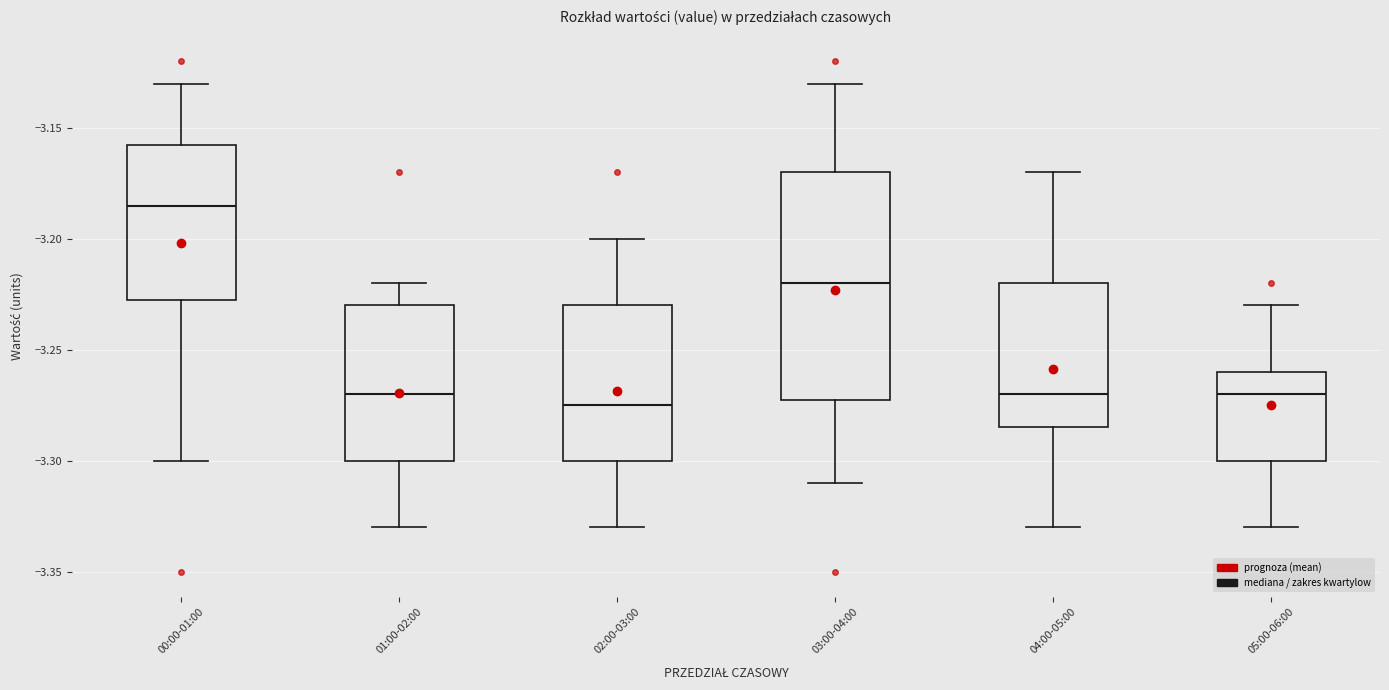

Reading left to right, transcribe this box plot: for each box, give where its median line is, the range the box spans, and where its two whiskers end, as read against the y-axis. The values are not printed on the chart, so give them approximately, as read against the axis.

00:00-01:00: median -3.185, box -3.225 to -3.155, whiskers -3.300 to -3.130
01:00-02:00: median -3.270, box -3.300 to -3.230, whiskers -3.330 to -3.220
02:00-03:00: median -3.275, box -3.300 to -3.230, whiskers -3.330 to -3.200
03:00-04:00: median -3.220, box -3.270 to -3.170, whiskers -3.310 to -3.130
04:00-05:00: median -3.270, box -3.285 to -3.220, whiskers -3.330 to -3.170
05:00-06:00: median -3.270, box -3.300 to -3.260, whiskers -3.330 to -3.230